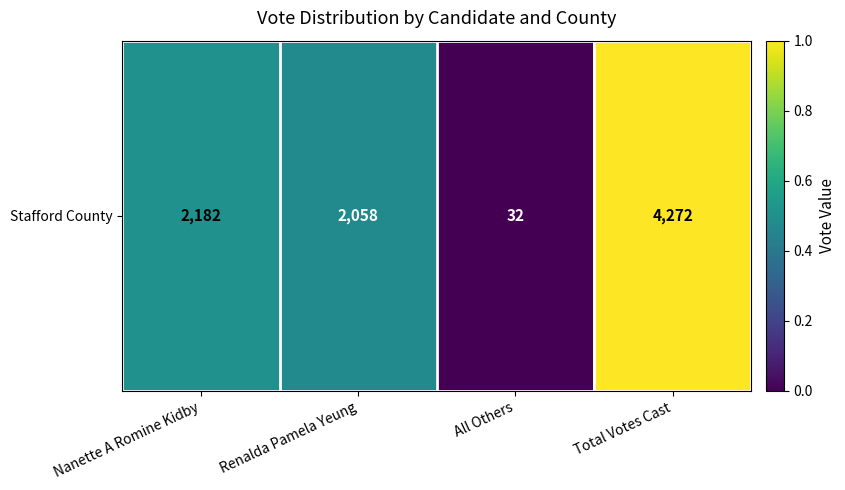

True or false: the data shows -0.4 at All Others.

False